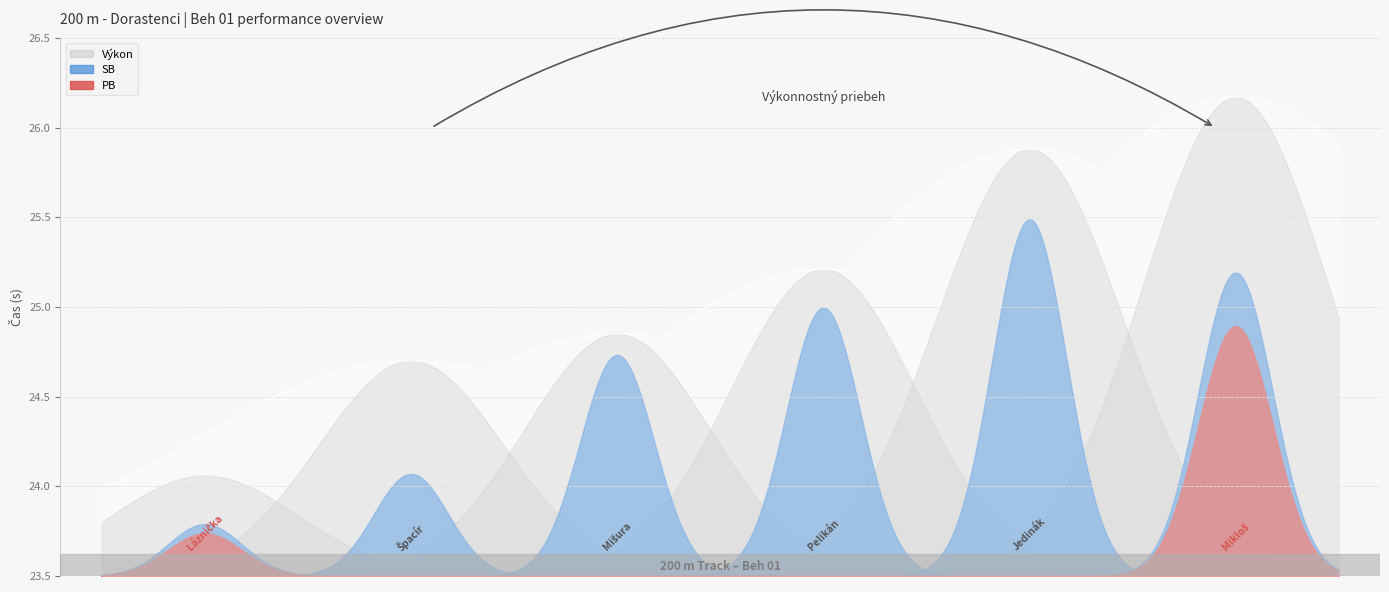

True or false: Výkon has more than 0 interior local peaks.

False